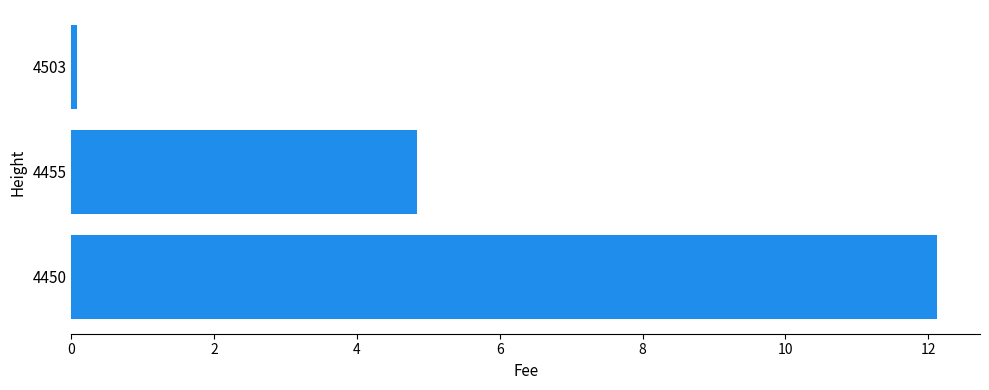

How many values are below 4?

1